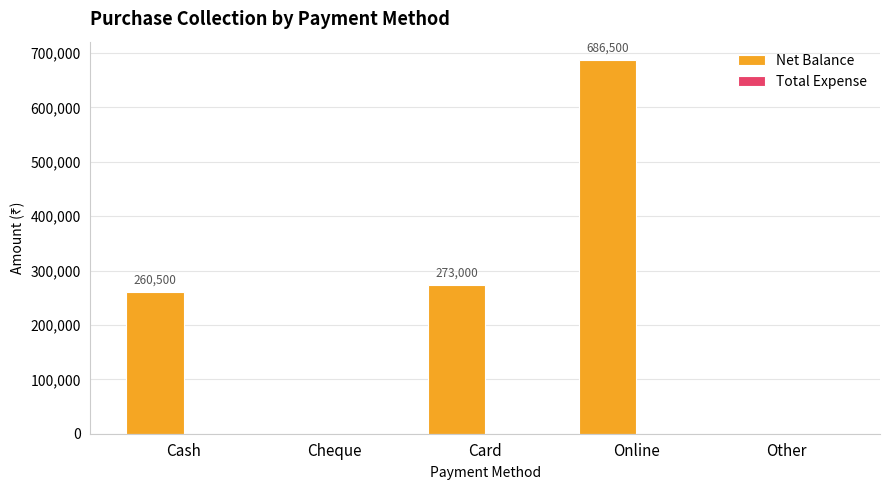

What is the ratio of the value at Card to the value at Online?

0.4